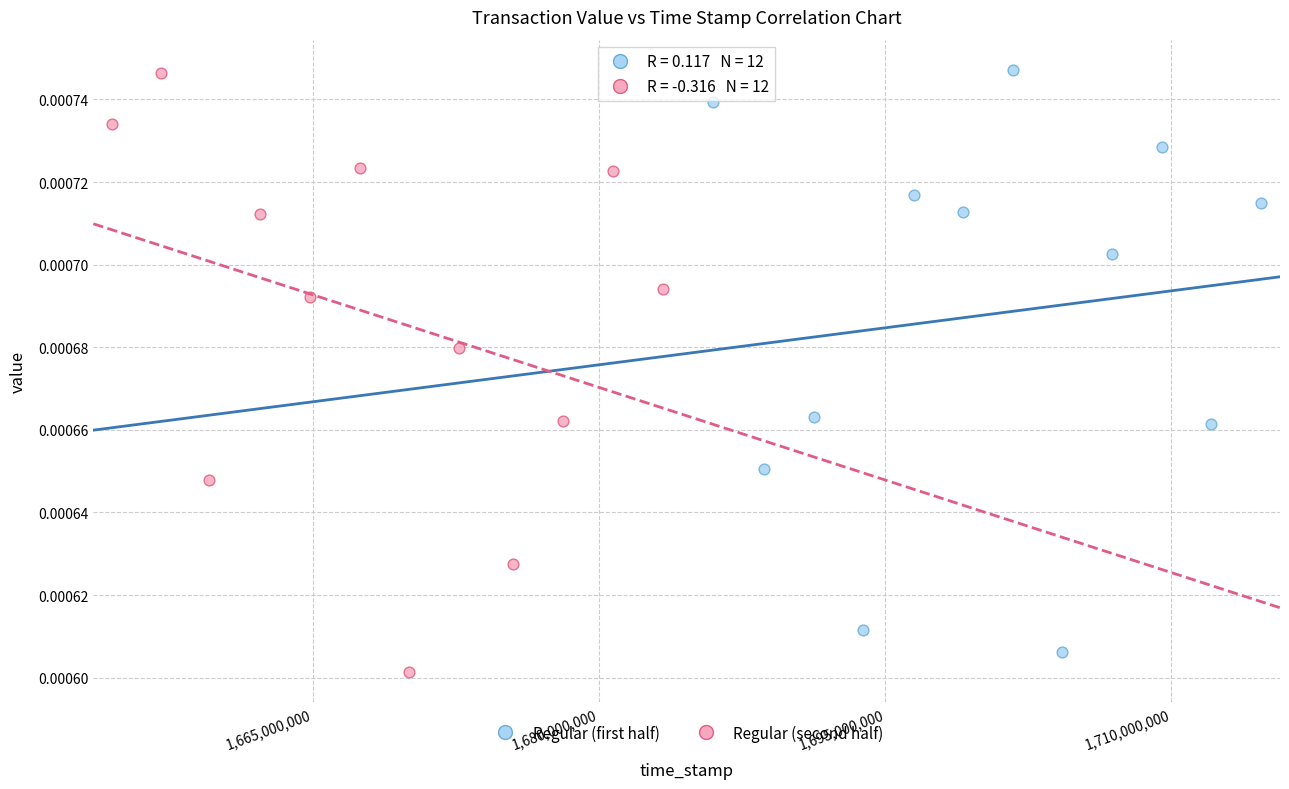

Which series contains the lowest Y value?

Regular (second half)